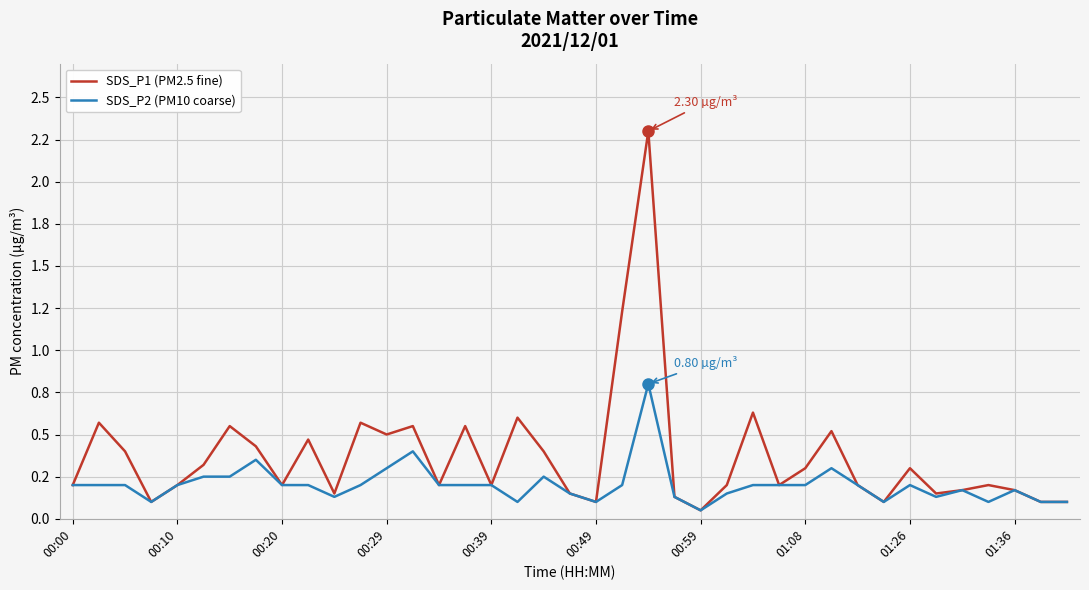

True or false: SDS_P1 (PM2.5 fine) and SDS_P2 (PM10 coarse) cross at least once.

False